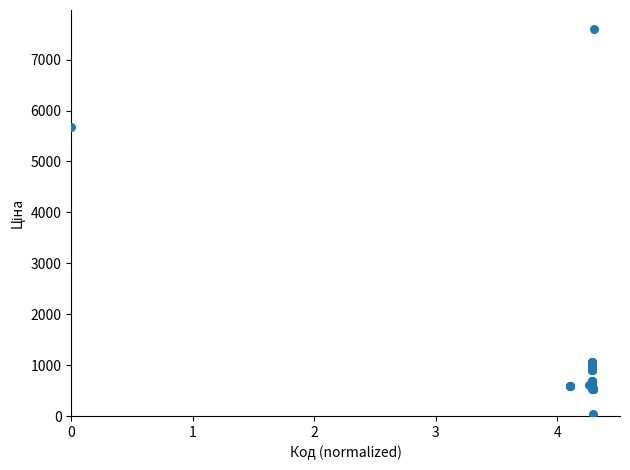

What Y value in the scatter plot is closest to 3814?

5673.8